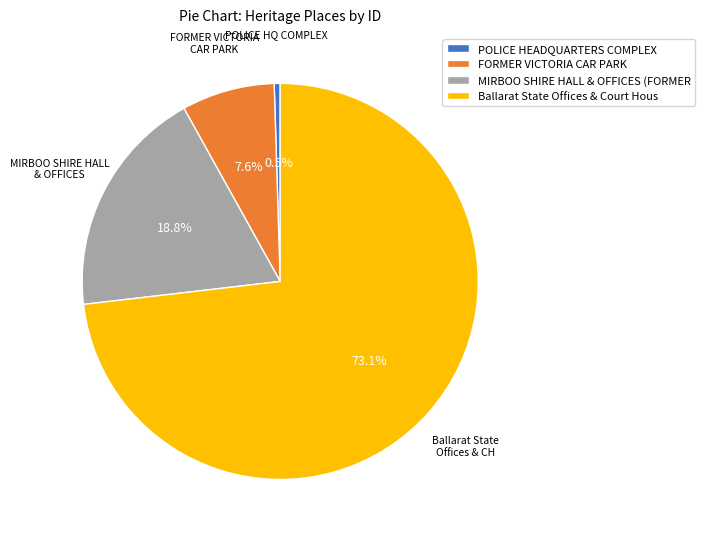

What is the ratio of the value at MIRBOO SHIRE HALL & OFFICES (FORMER to the value at Ballarat State Offices & Court Hous?

0.3